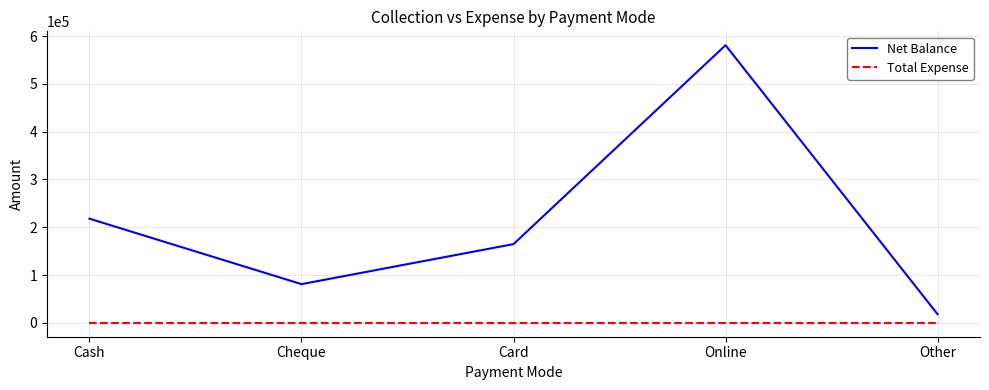

What position from the left is Cash?

1